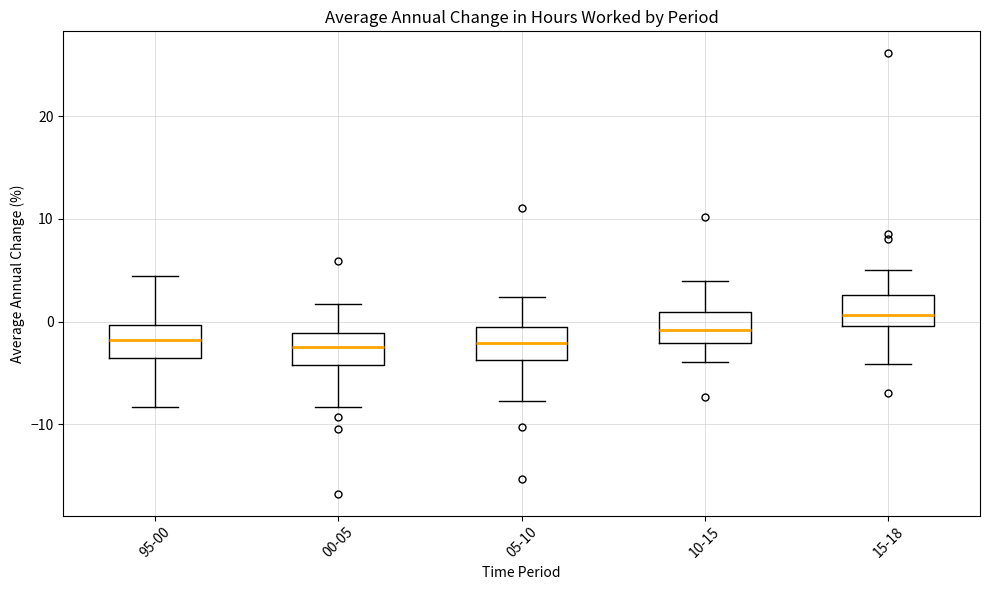

Where does the median line of the box for 00-05 sit on the y-axis? The values are not printed on the chart, so give them approximately, as read against the axis.

-2